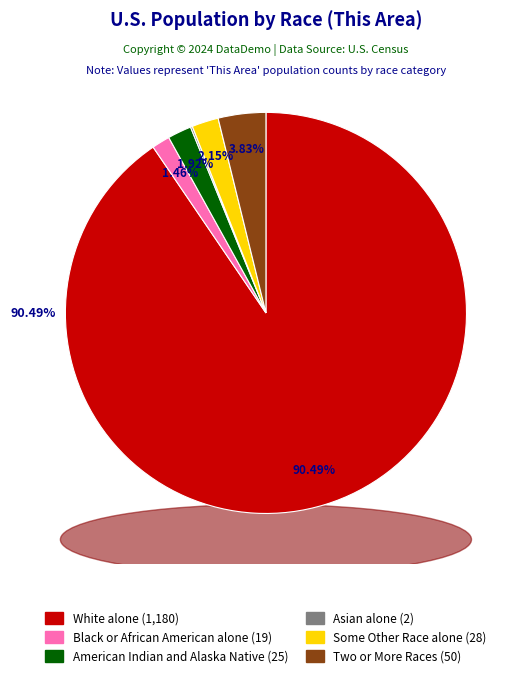

To the nearest percent, what is the difference between the White alone and Native Hawaiian and Other Pacific Islander slice percentages?

90%